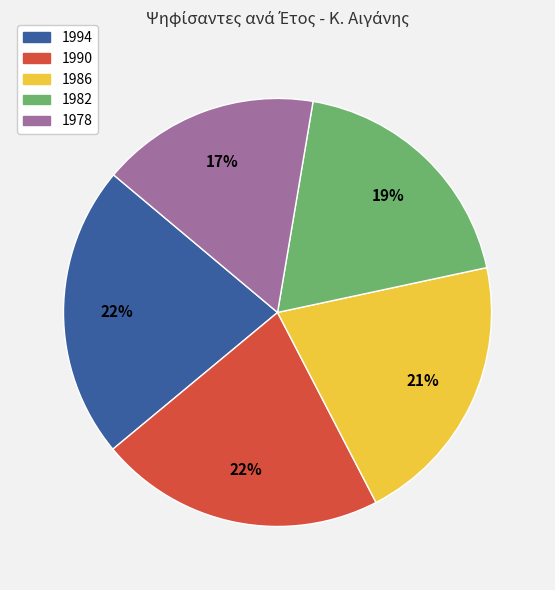

Which has a higher value, 1986 or 1990?

1990